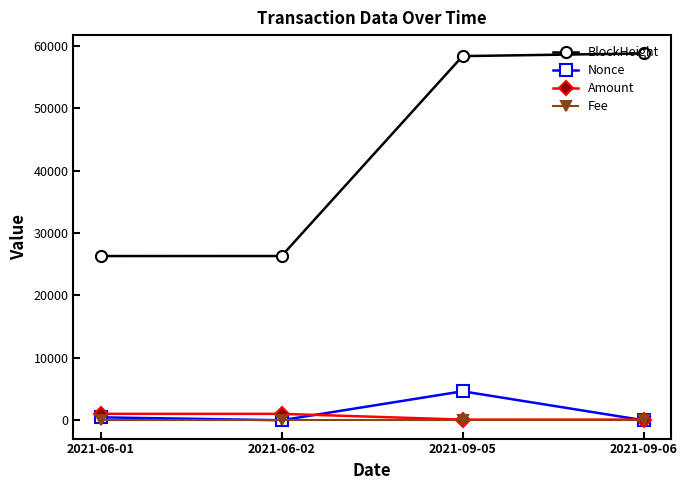

Which series has the widest spread of values?

BlockHeight